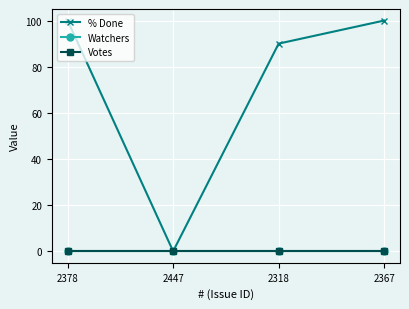

Does the chart have visible grid lines?

Yes